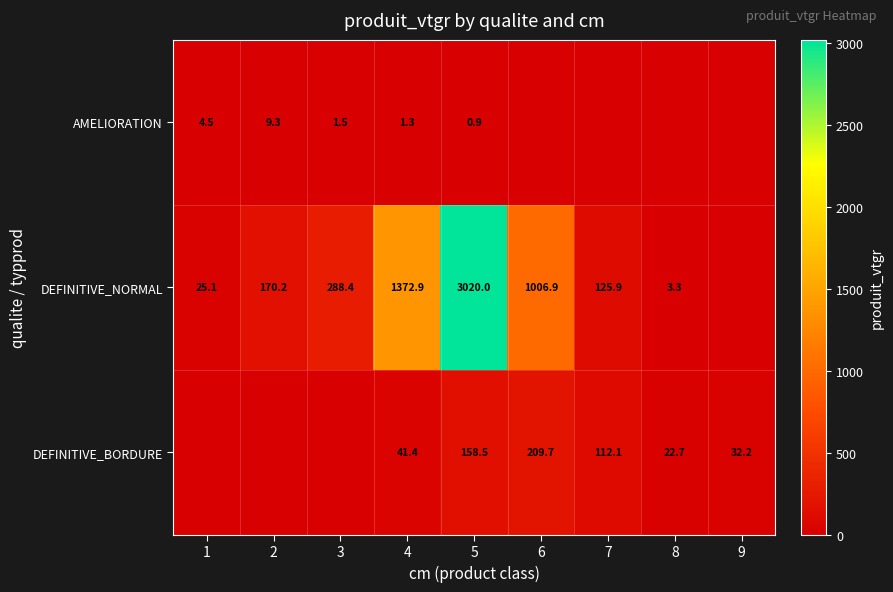

At how many categories does at least one series exceed 1911?

1